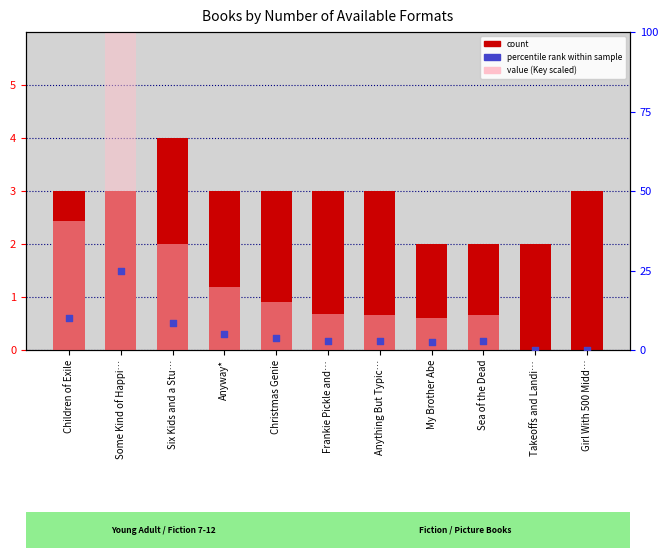

At how many categories does at least one series exceed 56?

1